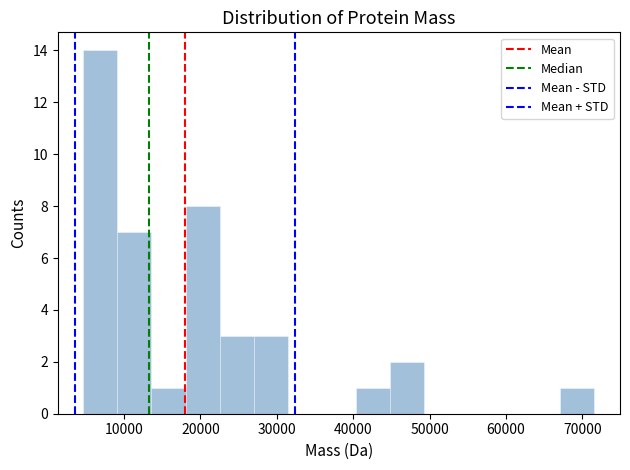

Over which range of the x-axis is the bar tallest?

5000 to 9000